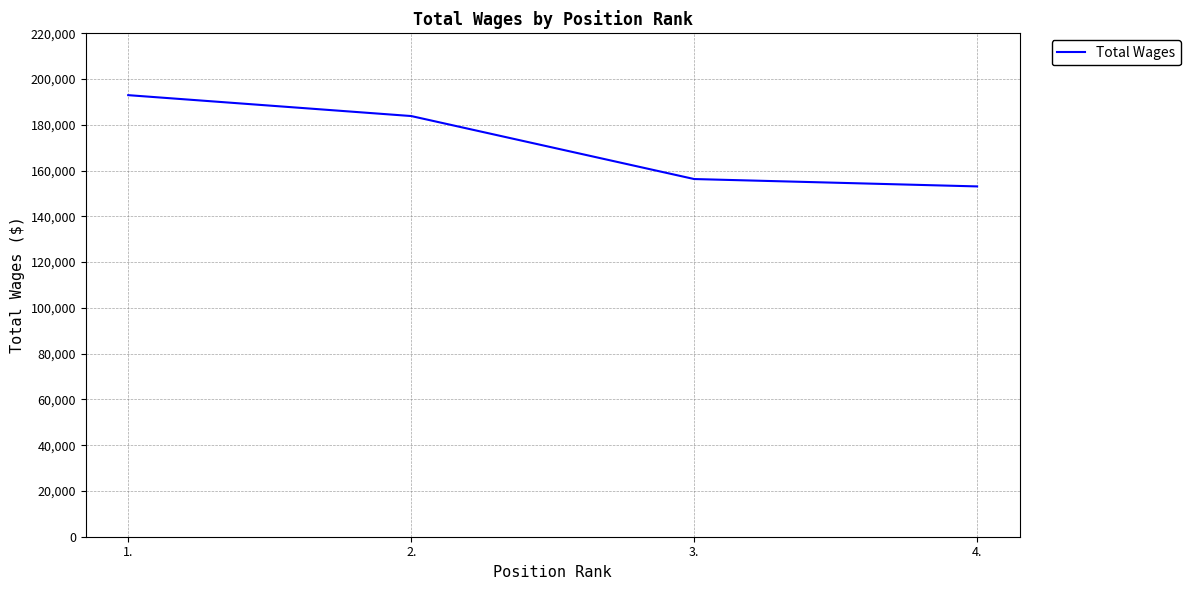

What is the ratio of the value at 1. to the value at 4.?

1.3